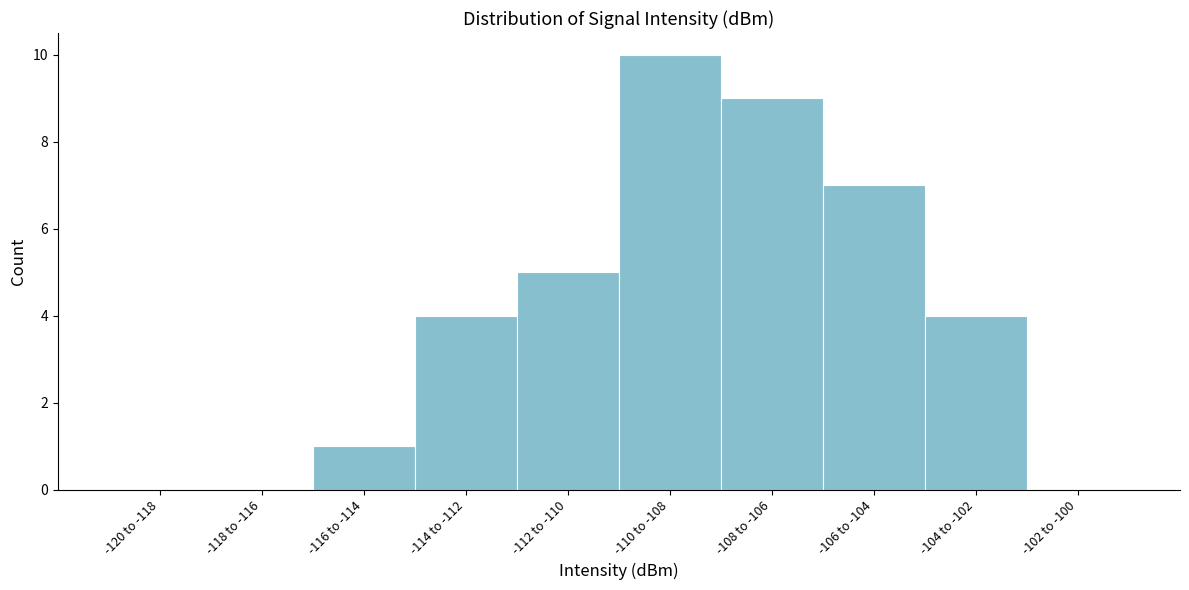

Reading left to right, extract all data points from this chart.

-120 to -118=0	-118 to -116=0	-116 to -114=1	-114 to -112=4	-112 to -110=5	-110 to -108=10	-108 to -106=9	-106 to -104=7	-104 to -102=4	-102 to -100=0